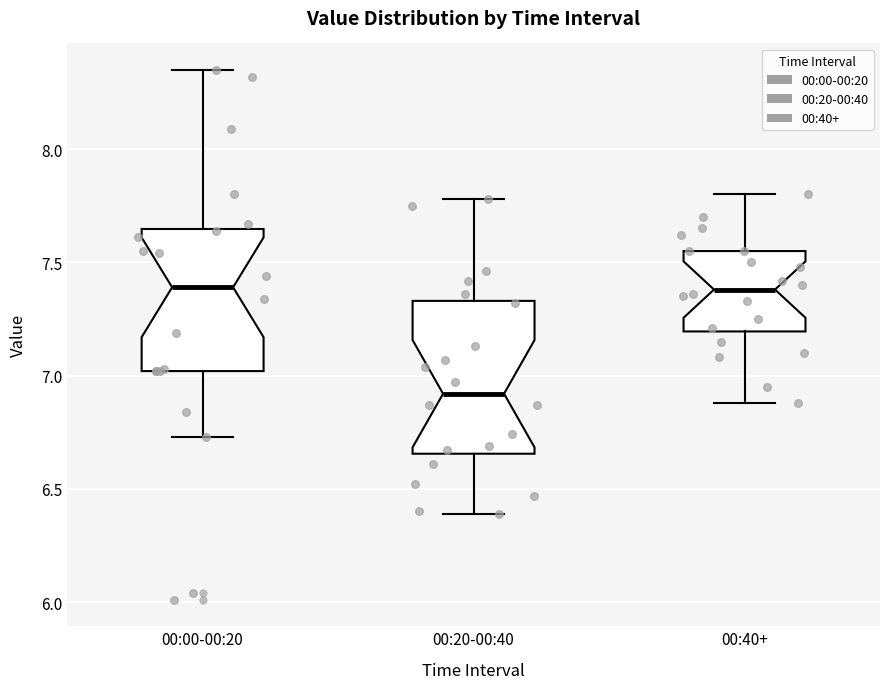

Reading left to right, read every box against the y-axis: the position of its median line, the range the box covers, and the ends of its whiskers. The values are not printed on the chart, so give them approximately, as read against the axis.

00:00-00:20: median 7.40, box 7.00 to 7.65, whiskers 6.75 to 8.35
00:20-00:40: median 6.90, box 6.65 to 7.35, whiskers 6.40 to 7.80
00:40+: median 7.40, box 7.20 to 7.55, whiskers 6.90 to 7.80